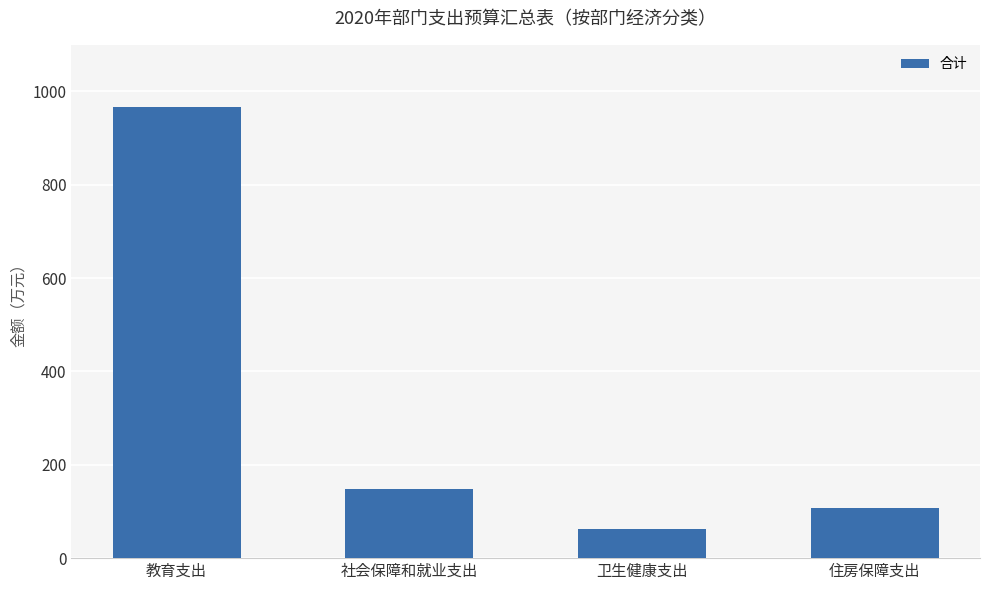

How many series are shown in this chart?

1